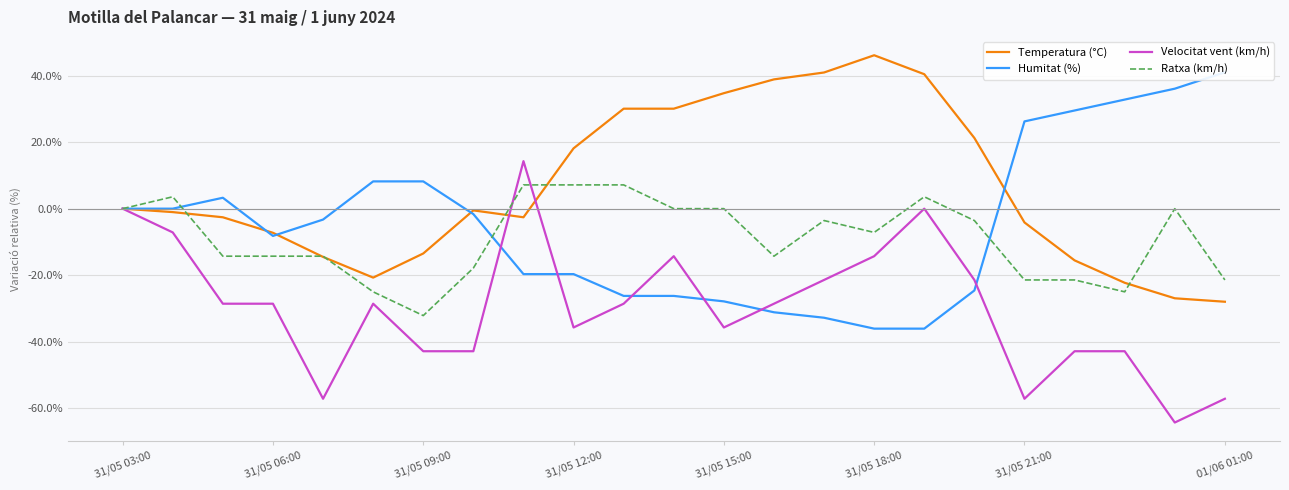

At which label does Ratxa (km/h) reach its minimum?

31/05 09:00